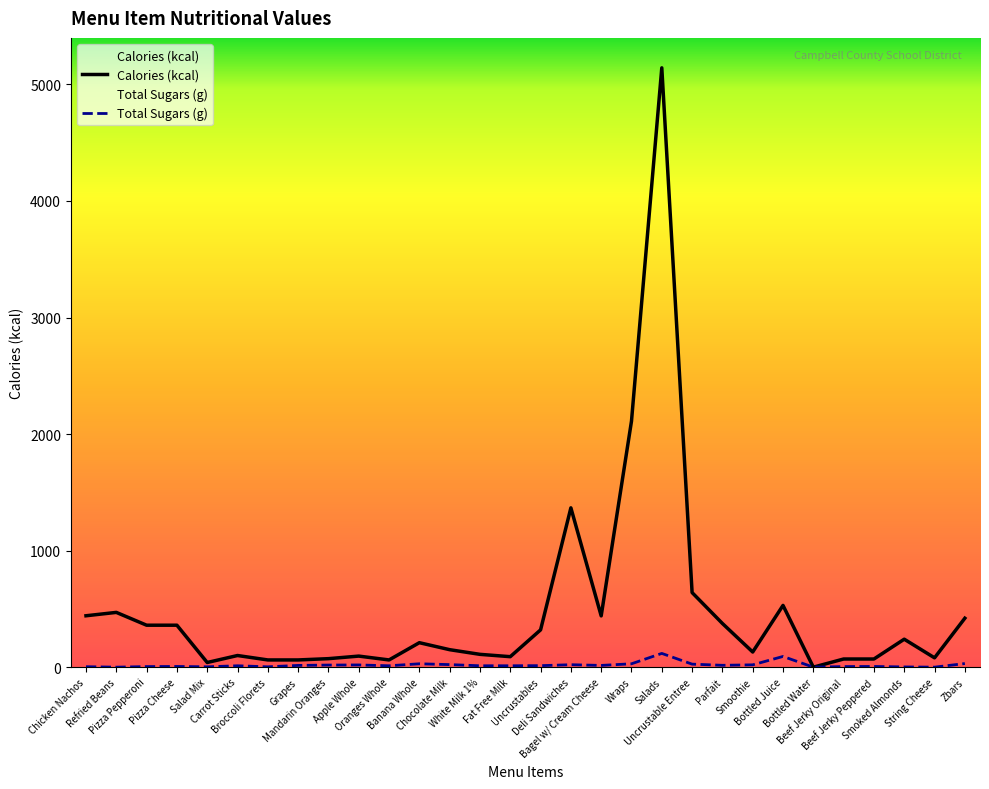

At how many categories does at least one series exceed 3062?

1